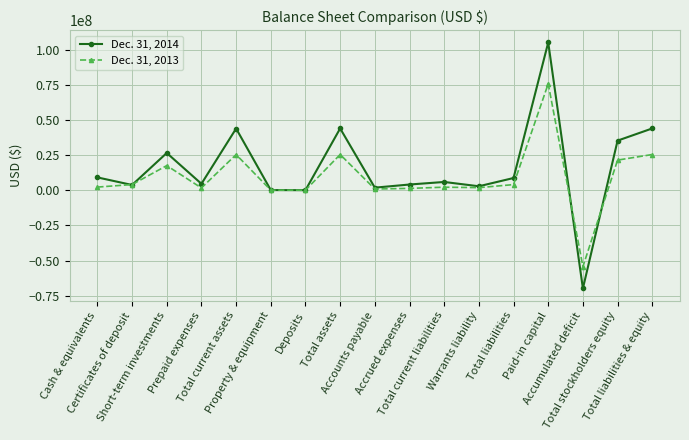

Rank the series at Warrants liability from lowest to highest value.

Dec. 31, 2013, Dec. 31, 2014